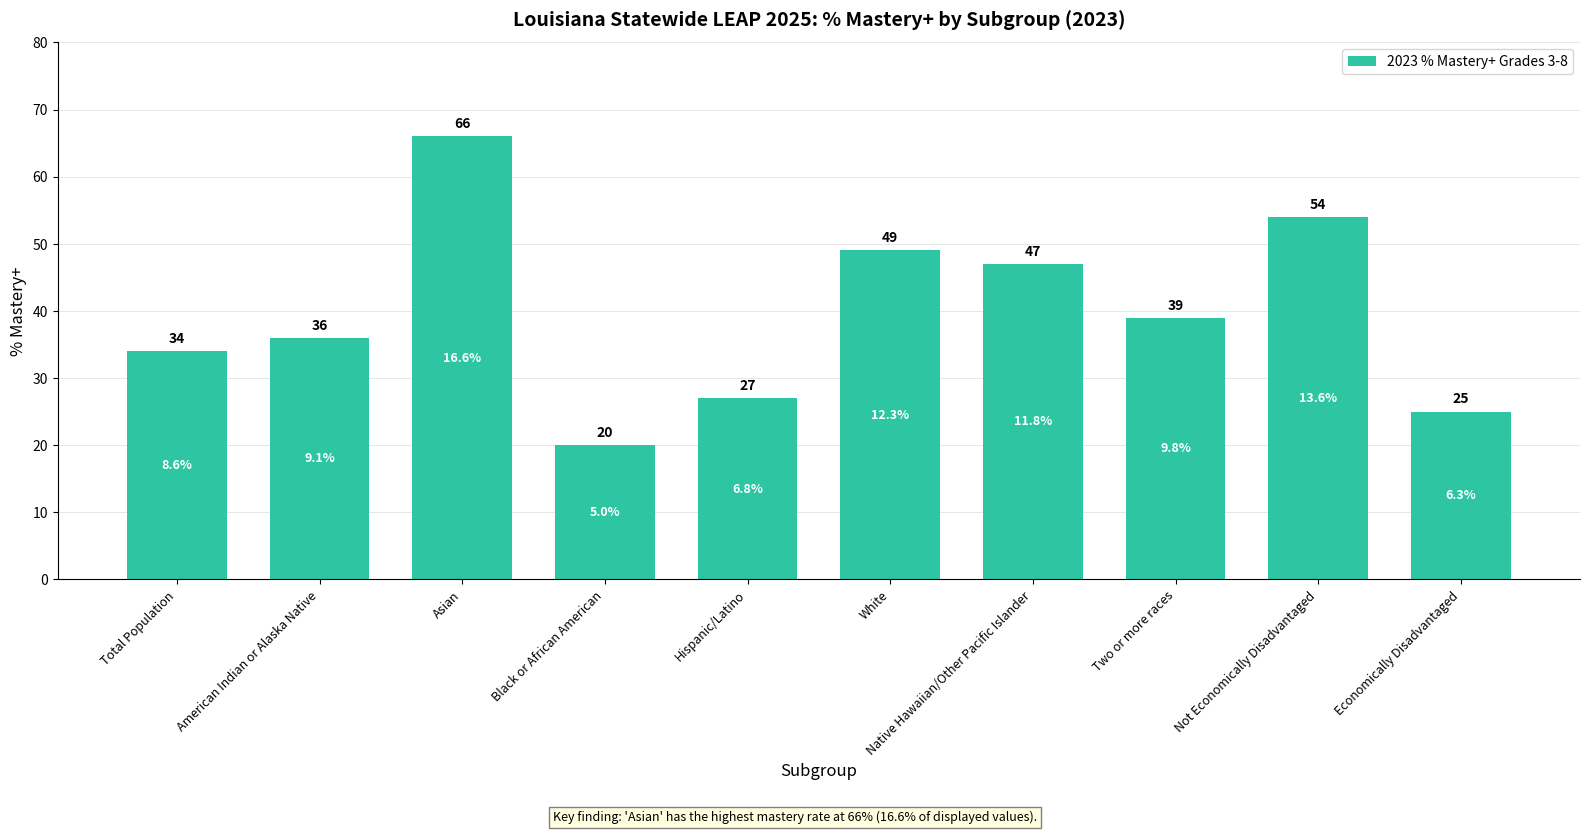

Which has a higher value, Black or African American or Not Economically Disadvantaged?

Not Economically Disadvantaged